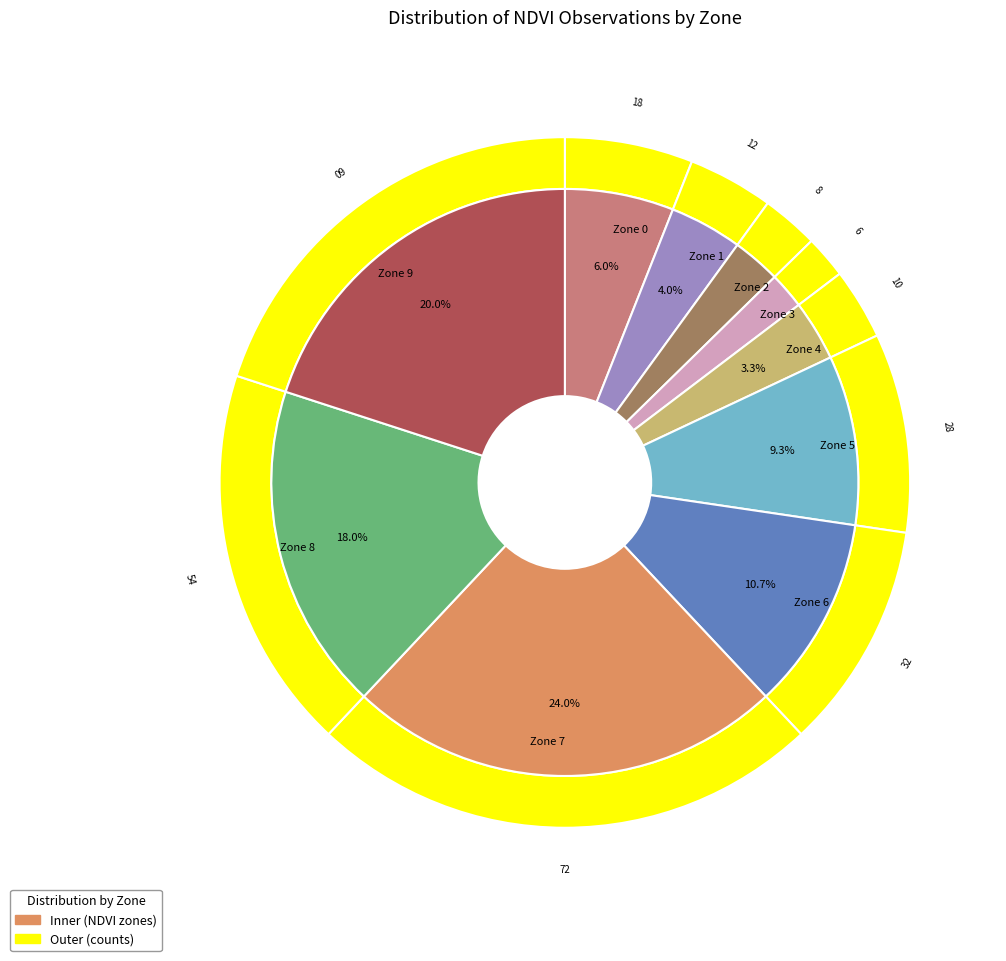

Rank the categories by value from lowest to highest.

Zone 3, Zone 2, Zone 4, Zone 1, Zone 0, Zone 5, Zone 6, Zone 8, Zone 9, Zone 7